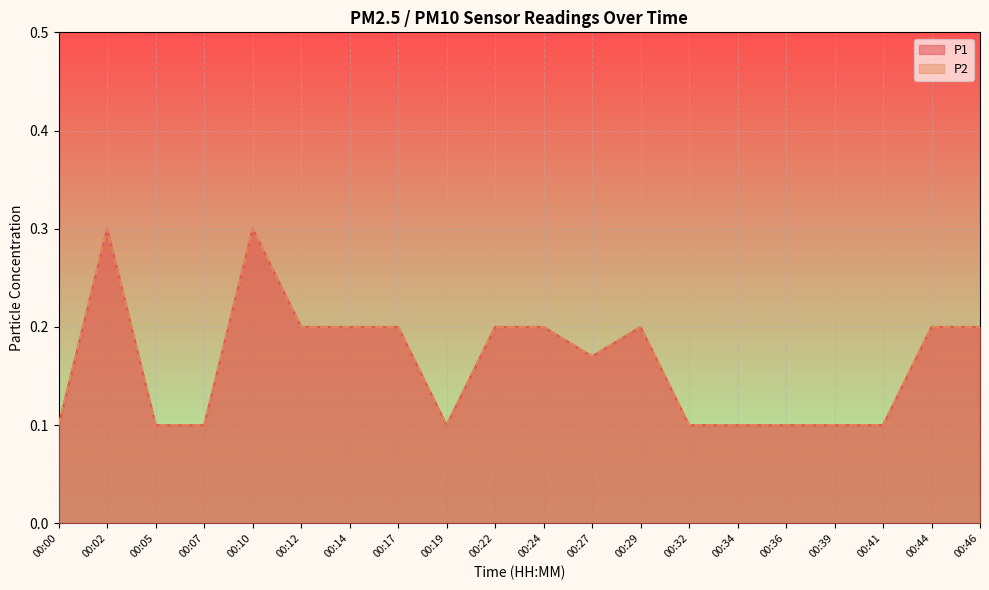

True or false: P2 and P1 intersect in this chart.

False